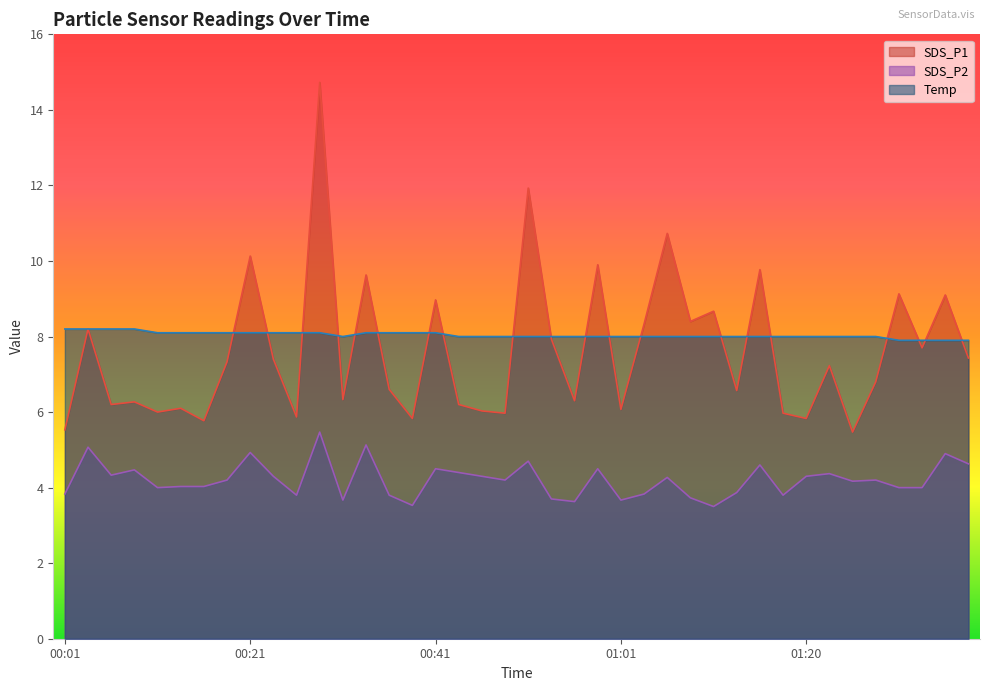

At which label does SDS_P1 first exceed 7?

00:04